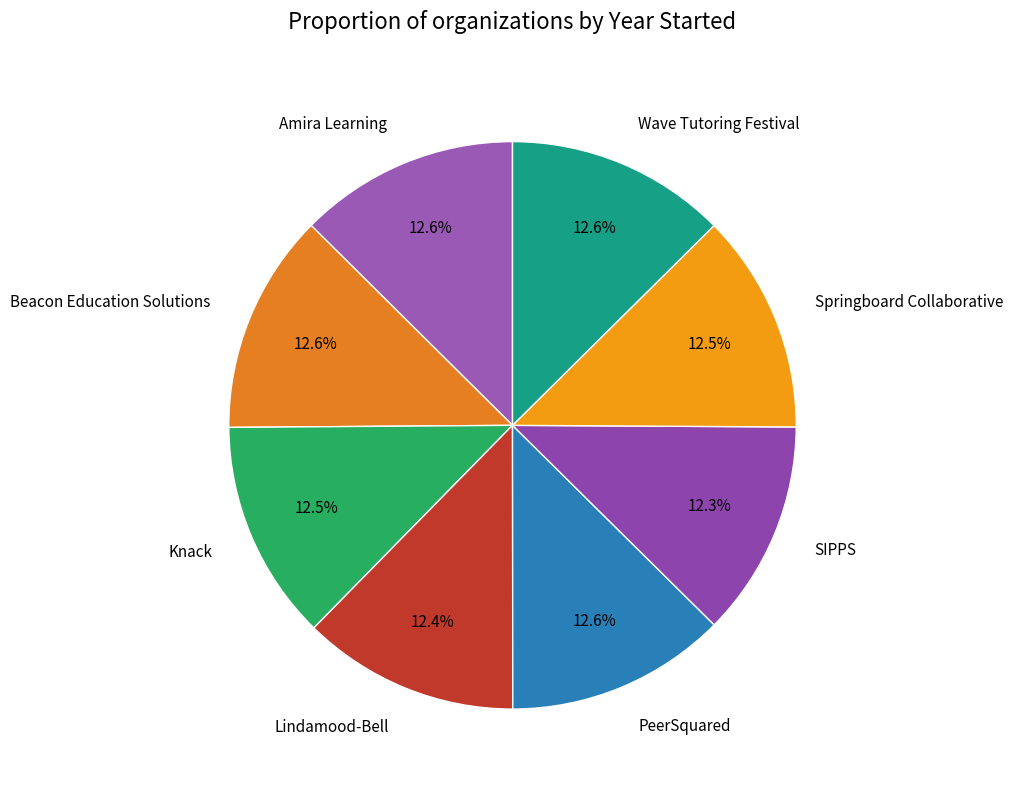

Approximately how many times larger is the value at SIPPS compared to Beacon Education Solutions?

1.0